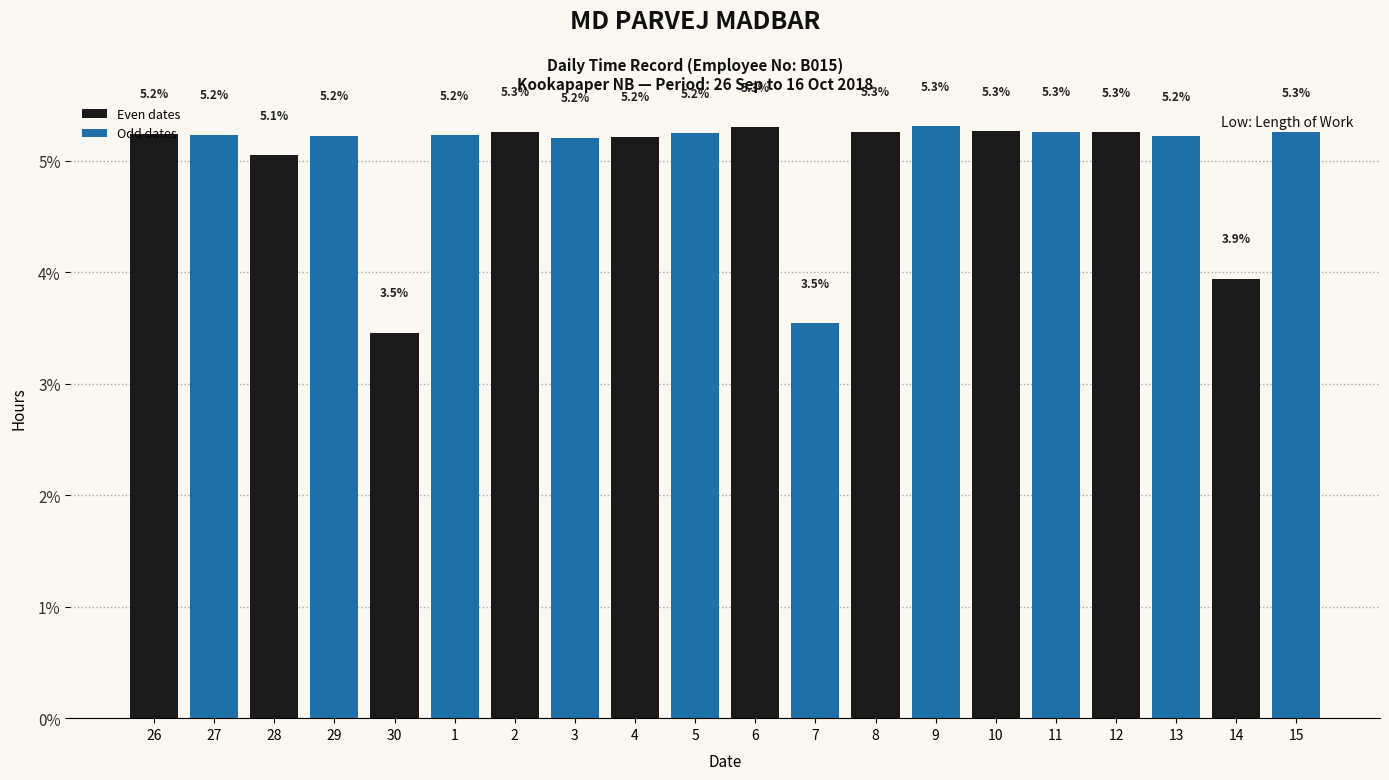

The value at 7 is 3.5. True or false?

True